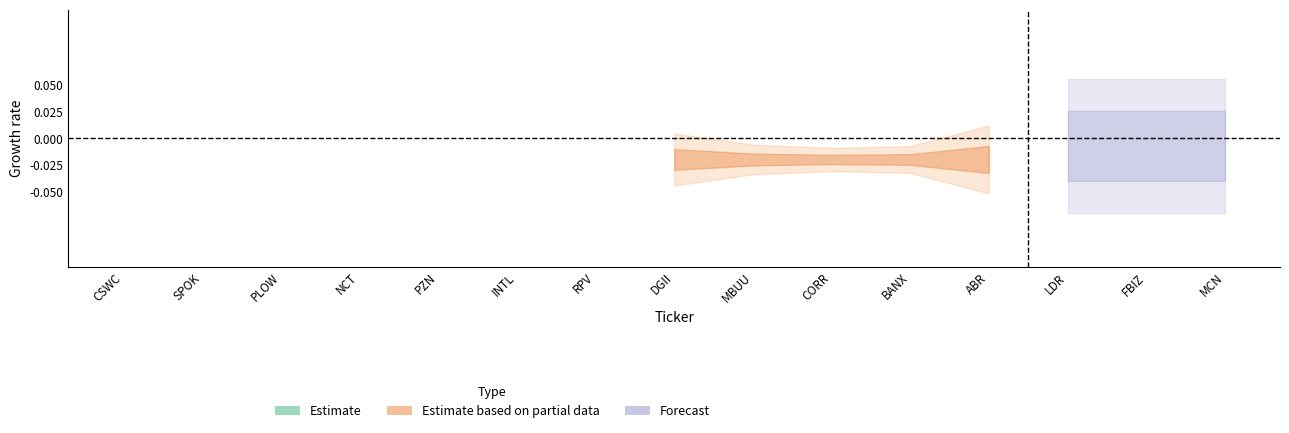

Which category has the lowest value across all series?

MCN